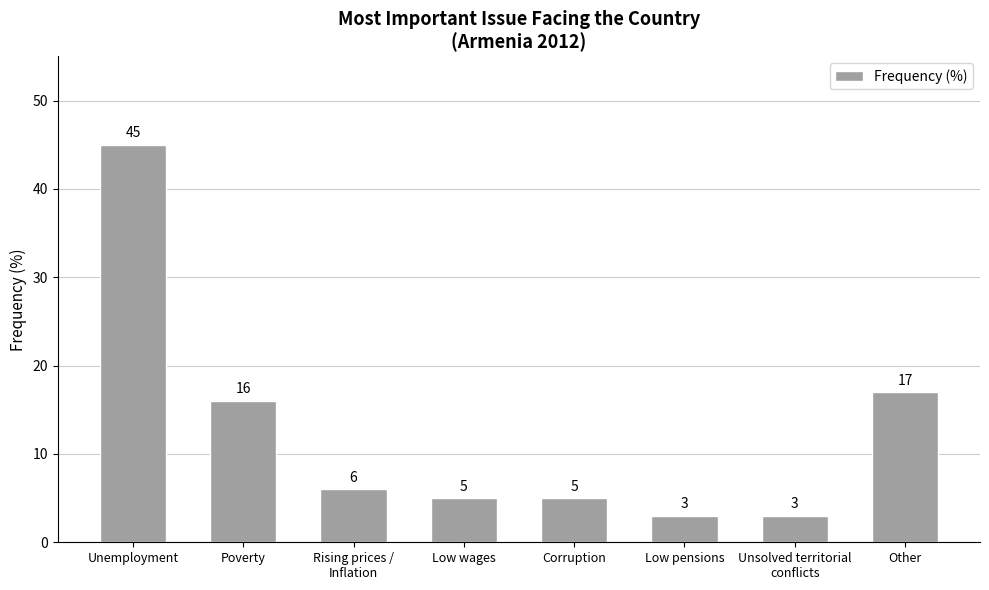

What position from the left is Unsolved territorial
conflicts?

7